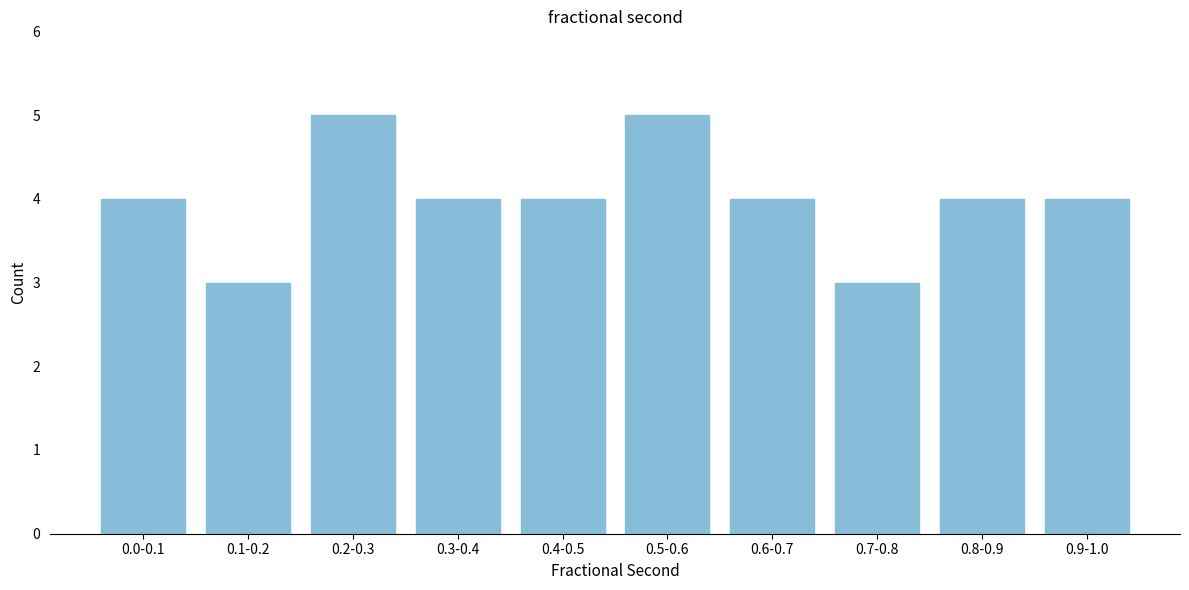

Reading left to right, list all the values displayed in this chart.

0.0-0.1=4	0.1-0.2=3	0.2-0.3=5	0.3-0.4=4	0.4-0.5=4	0.5-0.6=5	0.6-0.7=4	0.7-0.8=3	0.8-0.9=4	0.9-1.0=4